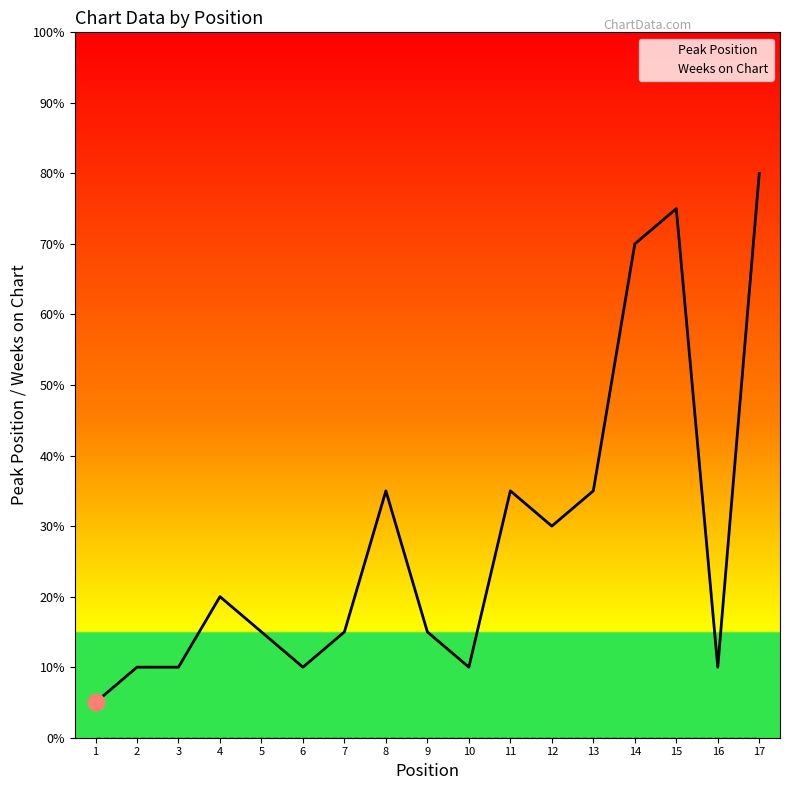

True or false: Weeks on Chart has more than 2 interior local peaks.

False